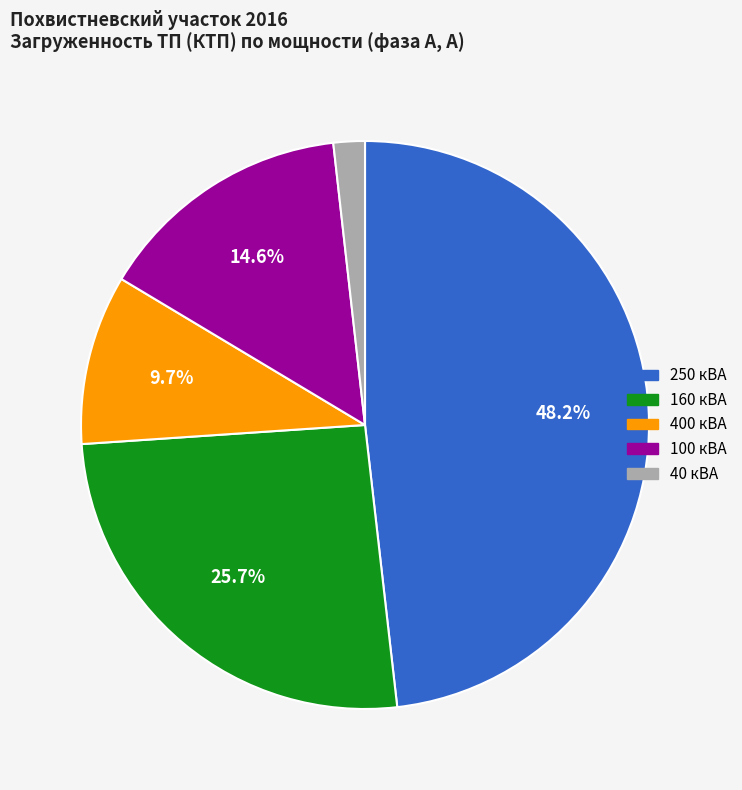

To the nearest percent, what is the average slice percentage?

20%